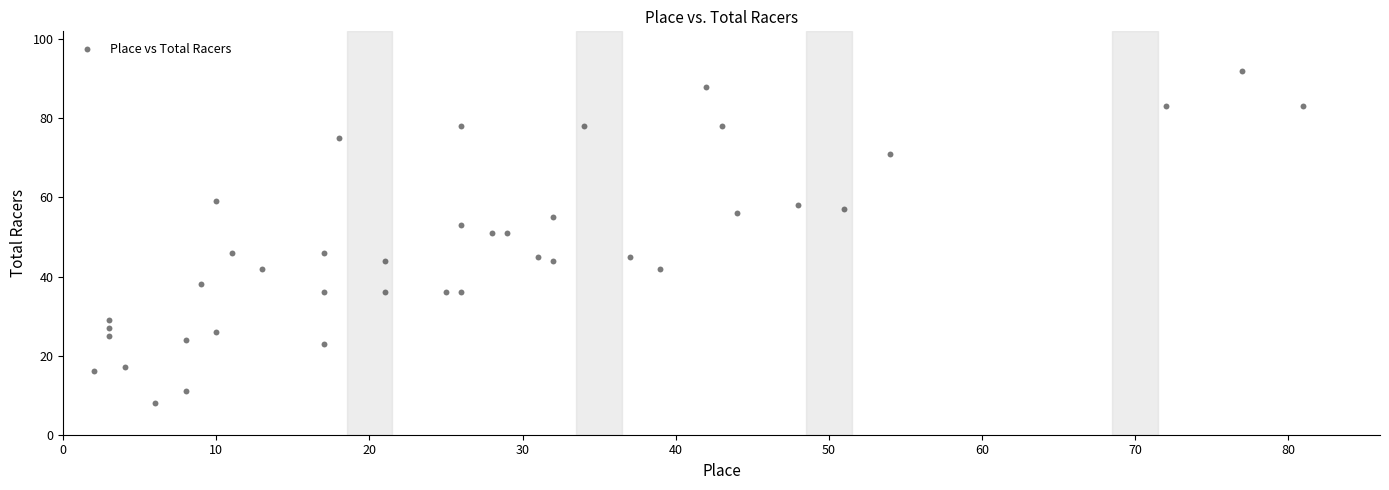

What is the range of X values (max minus min)?

79